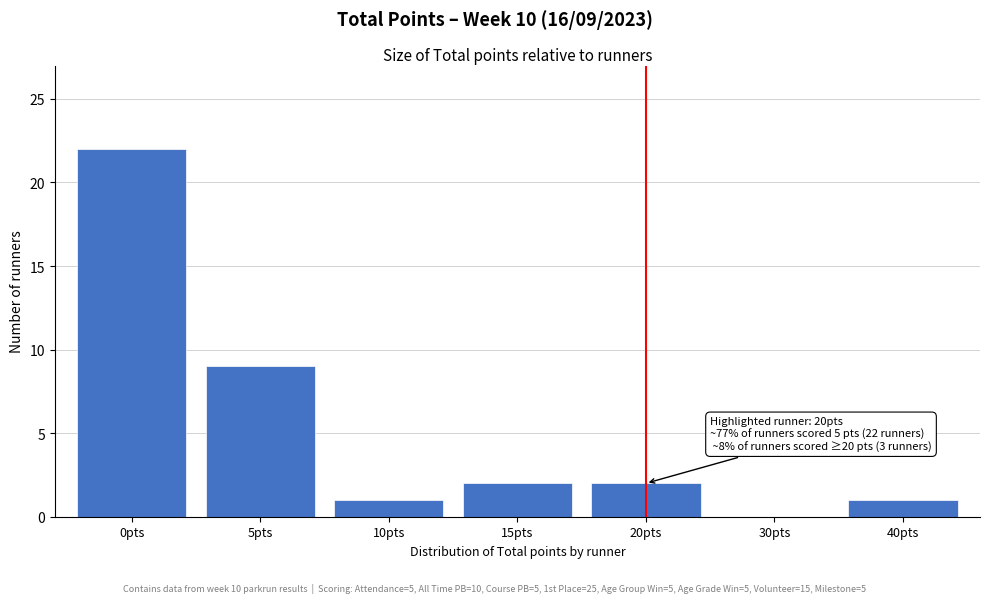

Reading left to right, list all the values displayed in this chart.

0pts=22	5pts=9	10pts=1	15pts=2	20pts=2	30pts=0	40pts=1